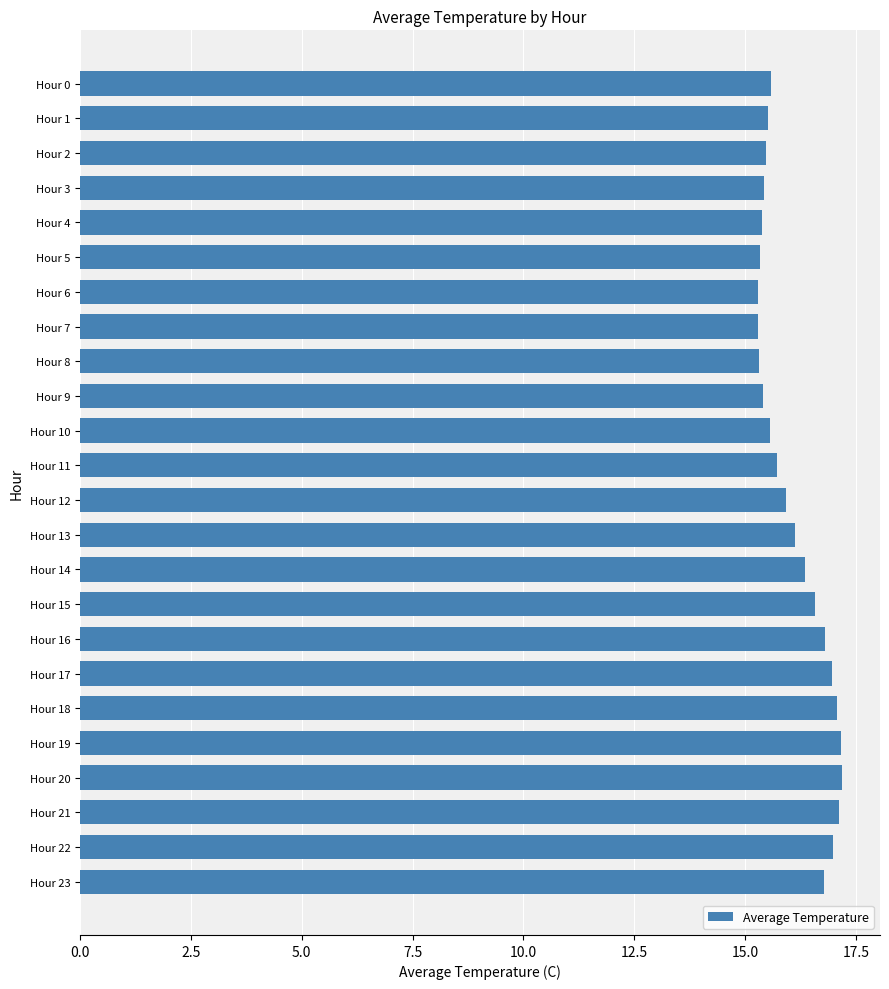

Approximately how many times larger is the value at Hour 17 compared to Hour 0?

1.1